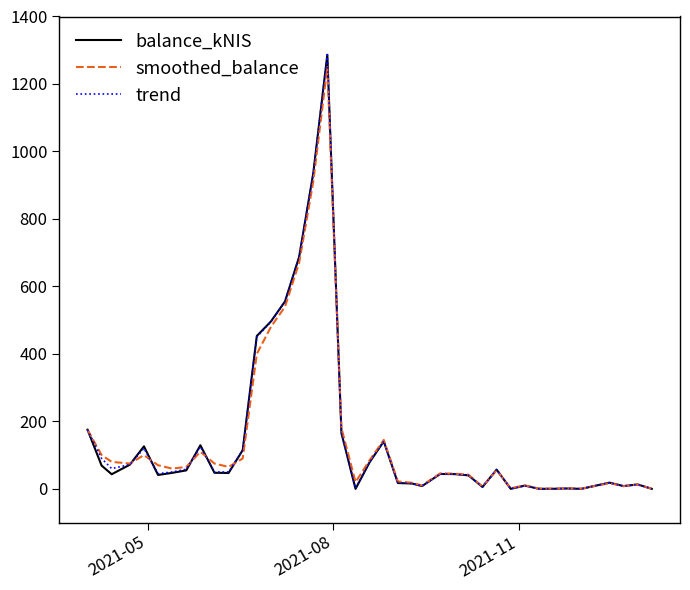

What is the maximum value shown in the chart?

1287.0